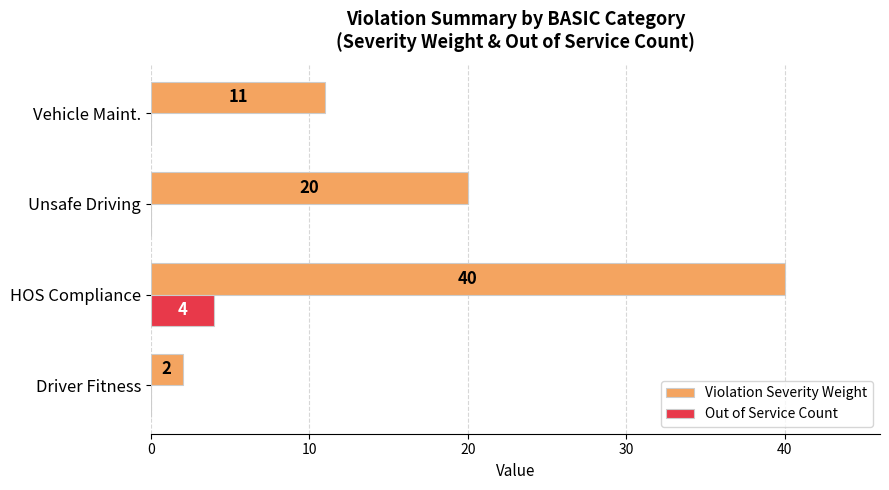

Is it true that Violation Severity Weight equals 17 at Vehicle Maint.?

False